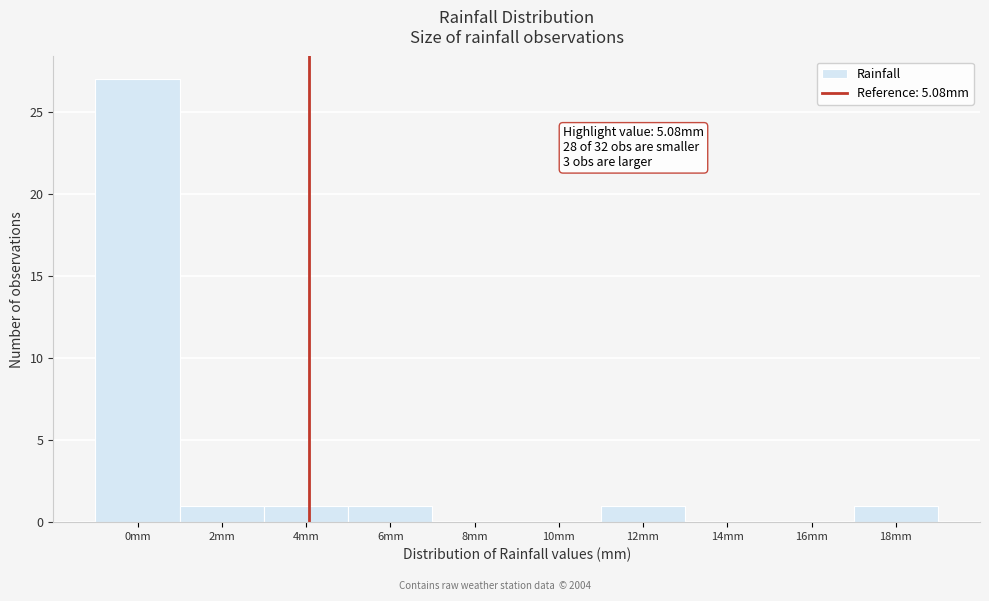

Reading left to right, list all the values displayed in this chart.

0mm=27	2mm=1	4mm=1	6mm=1	8mm=0	10mm=0	12mm=1	14mm=0	16mm=0	18mm=1